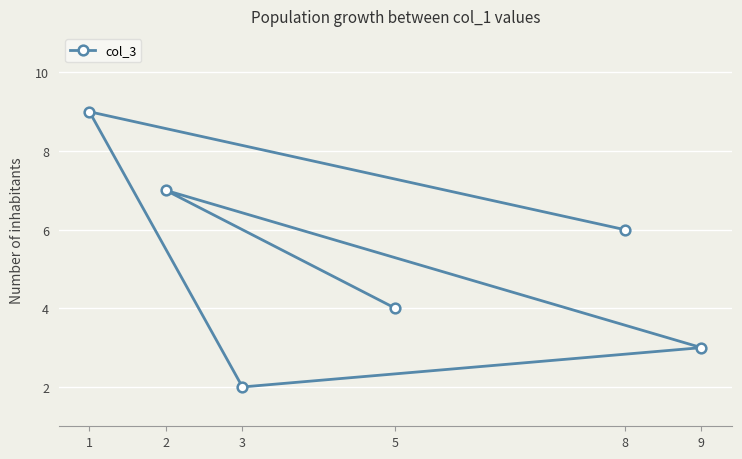

Where is the first local maximum?

2